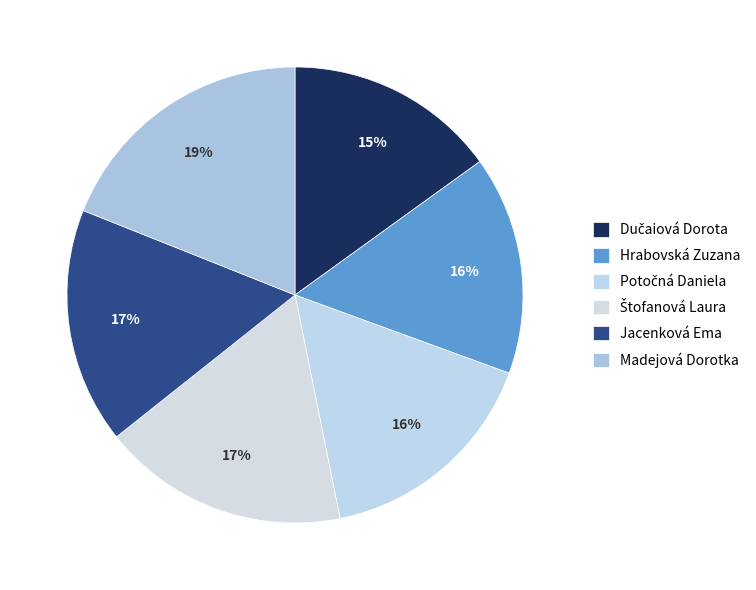

Which slice is the smallest?

Dučaiová Dorota